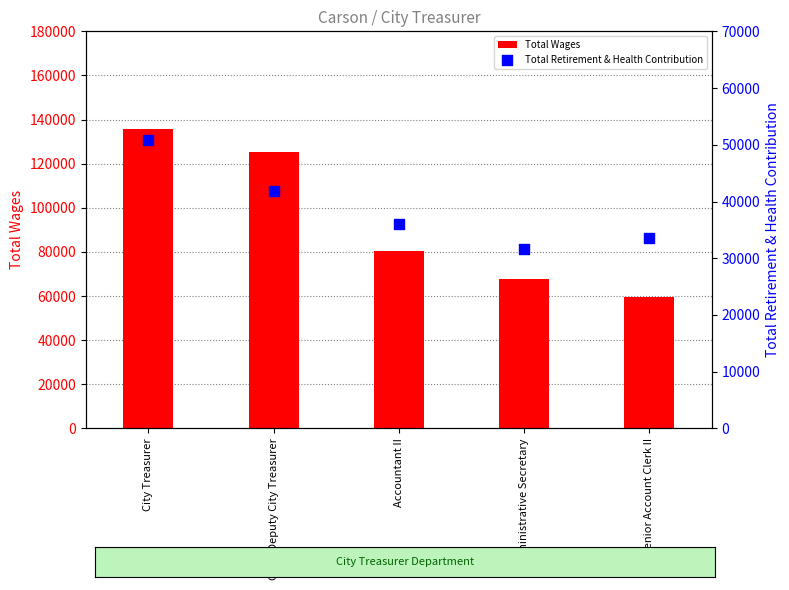

What are all the series names shown in the legend?

Total Wages, Total Retirement & Health Contribution